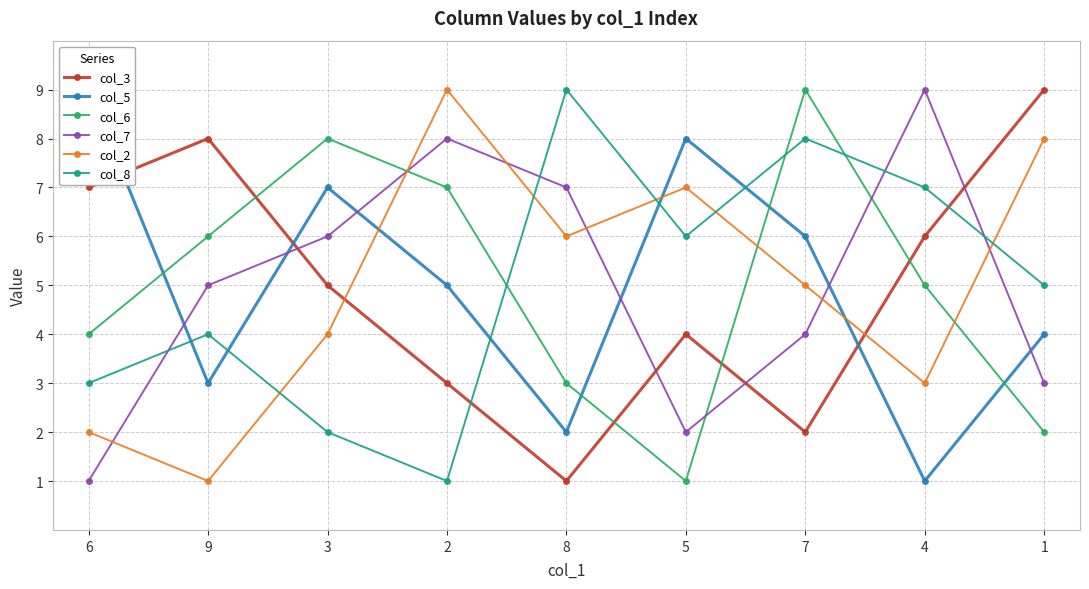

List the labels in order of col_3 value, largest first.

1, 9, 6, 4, 3, 5, 2, 7, 8